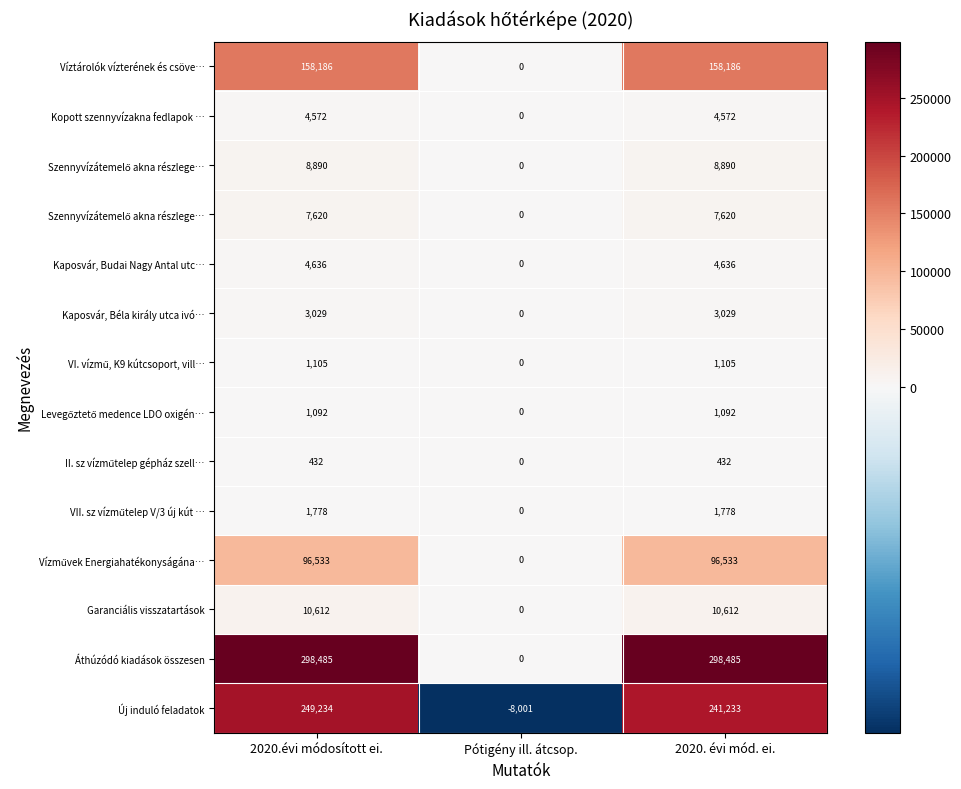

What is the maximum value shown in the chart?

298485